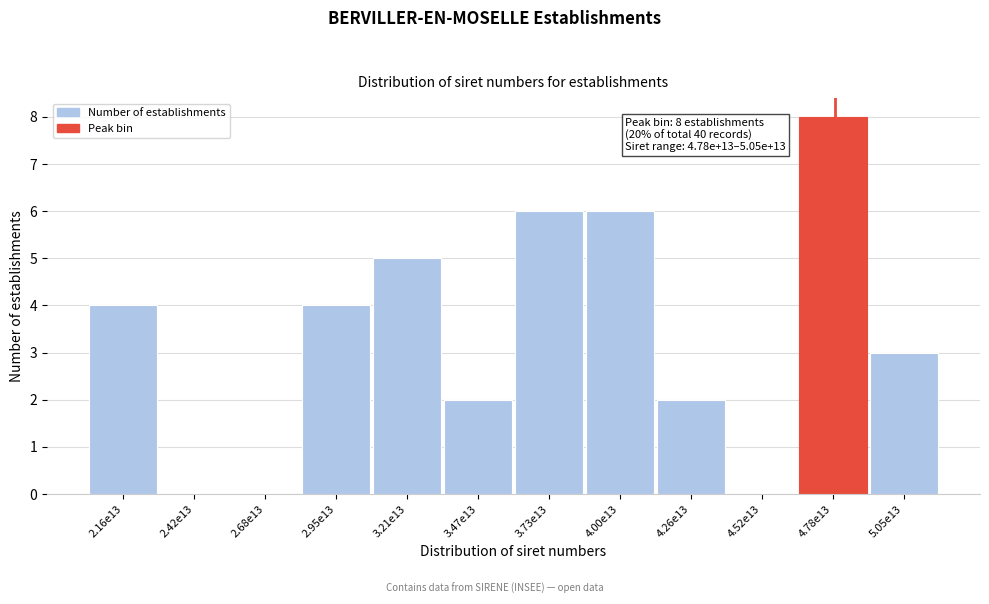

Reading left to right, extract all data points from this chart.

2.16e13=4	2.42e13=0	2.68e13=0	2.95e13=4	3.21e13=5	3.47e13=2	3.73e13=6	4.00e13=6	4.26e13=2	4.52e13=0	4.78e13=8	5.05e13=3